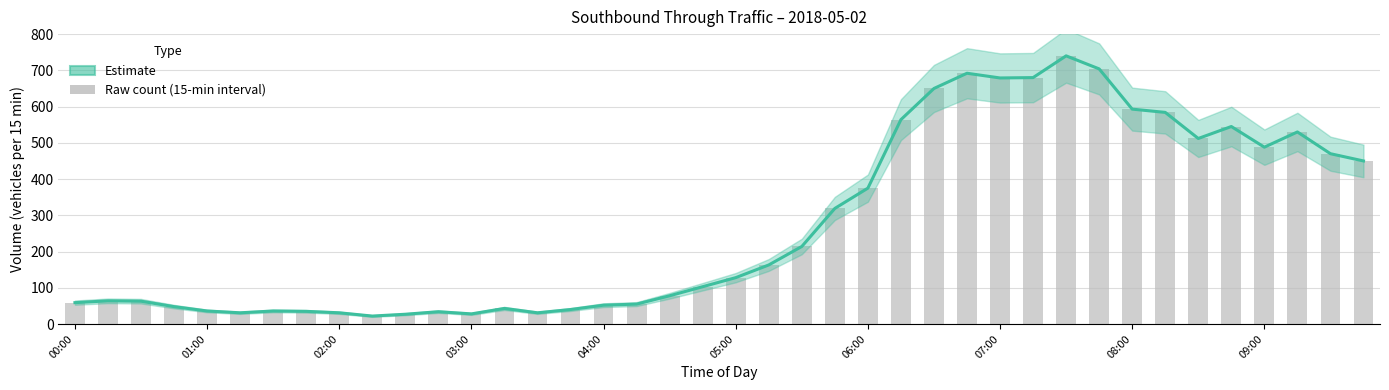

How many data points are less than 128?

20